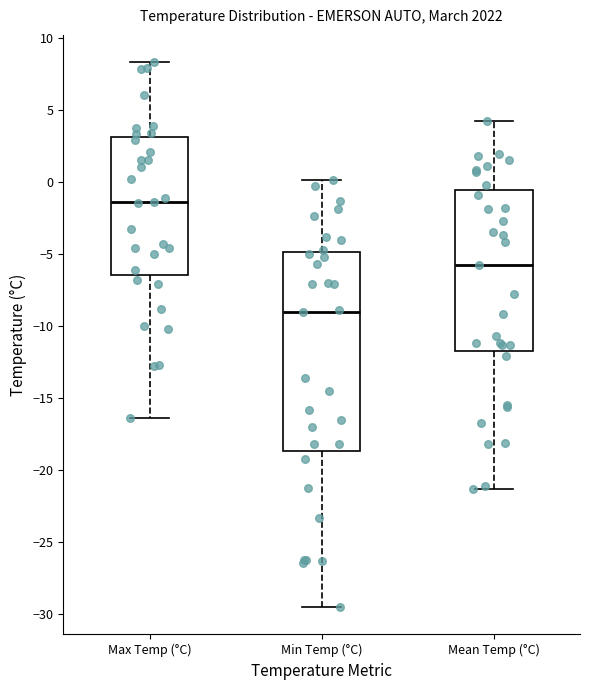

Reading left to right, read every box against the y-axis: the position of its median line, the range the box covers, and the ends of its whiskers. The values are not printed on the chart, so give them approximately, as read against the axis.

Max Temp (°C): median -1.5, box -6.5 to 3.0, whiskers -16.5 to 8.5
Min Temp (°C): median -9.0, box -18.5 to -5.0, whiskers -29.5 to 0.0
Mean Temp (°C): median -6.0, box -11.5 to -0.5, whiskers -21.5 to 4.0